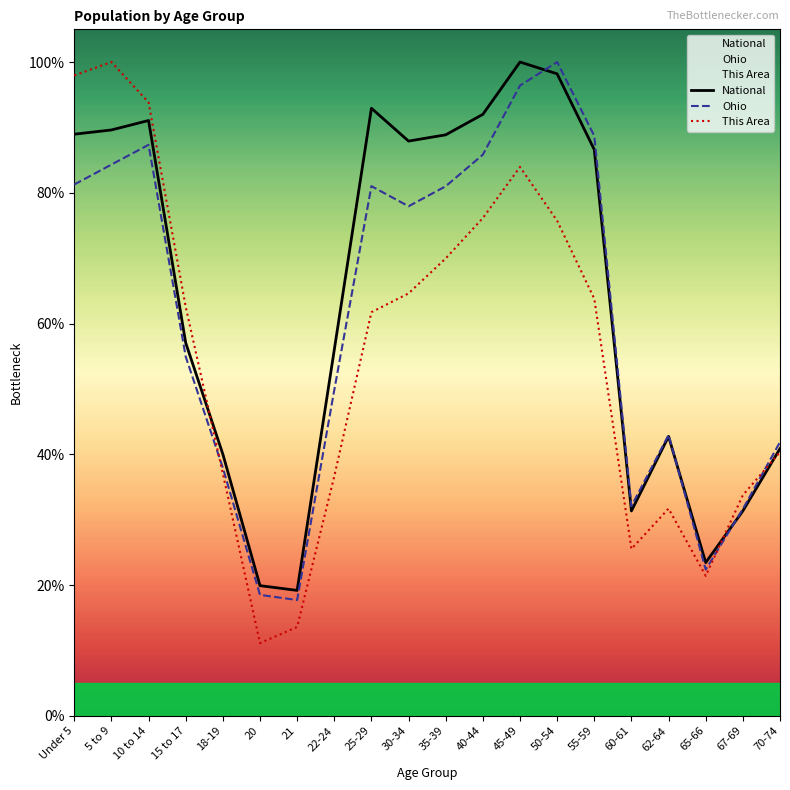

Reading left to right, transcribe all the data shown in this chart.

National: 0.9	0.9	0.9	0.6	0.4	0.2	0.2	0.6	0.9	0.9	0.9	0.9	1.0	1.0	0.9	0.3	0.4	0.2	0.3	0.4
Ohio: 0.8	0.8	0.9	0.5	0.4	0.2	0.2	0.5	0.8	0.8	0.8	0.9	1.0	1.0	0.9	0.3	0.4	0.2	0.3	0.4
This Area: 1.0	1.0	0.9	0.6	0.4	0.1	0.1	0.4	0.6	0.6	0.7	0.8	0.8	0.8	0.6	0.3	0.3	0.2	0.3	0.4